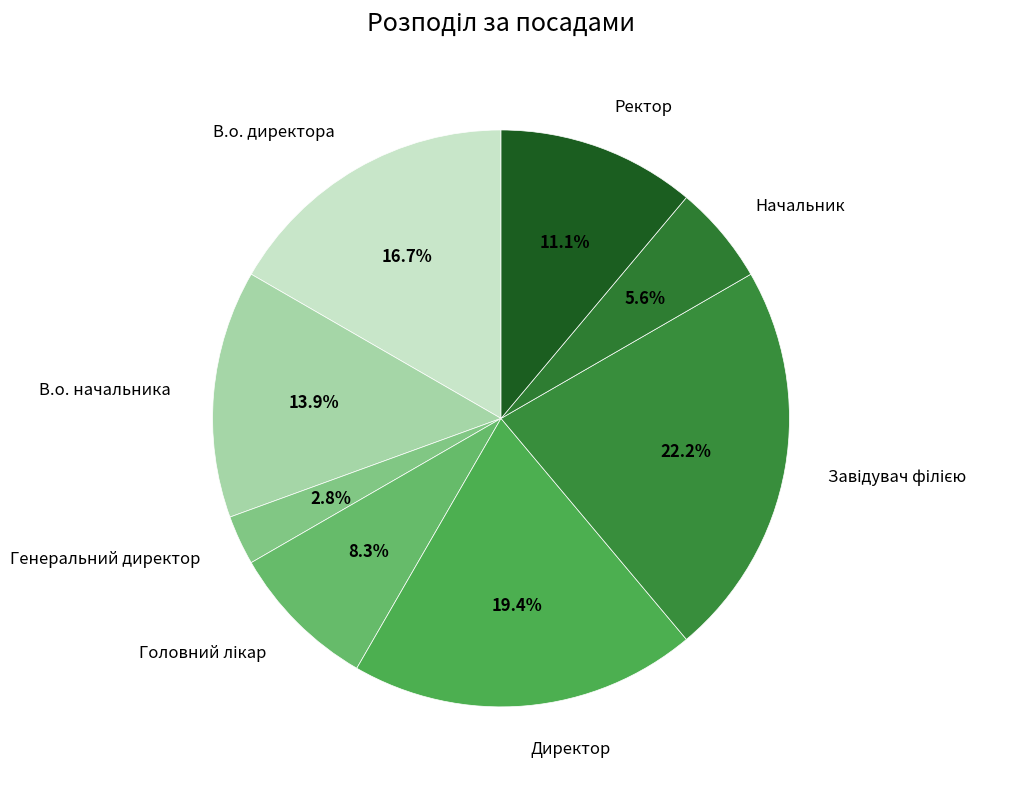

Combined, do В.о. начальника and Ректор account for over 50%?

No